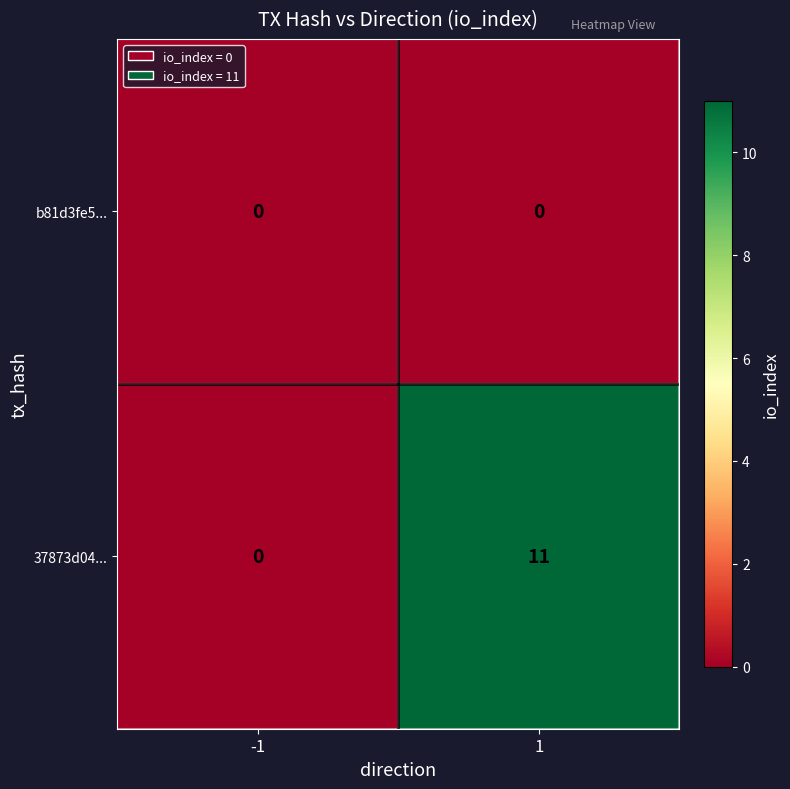

Which series has the largest total across all categories?

37873d04...